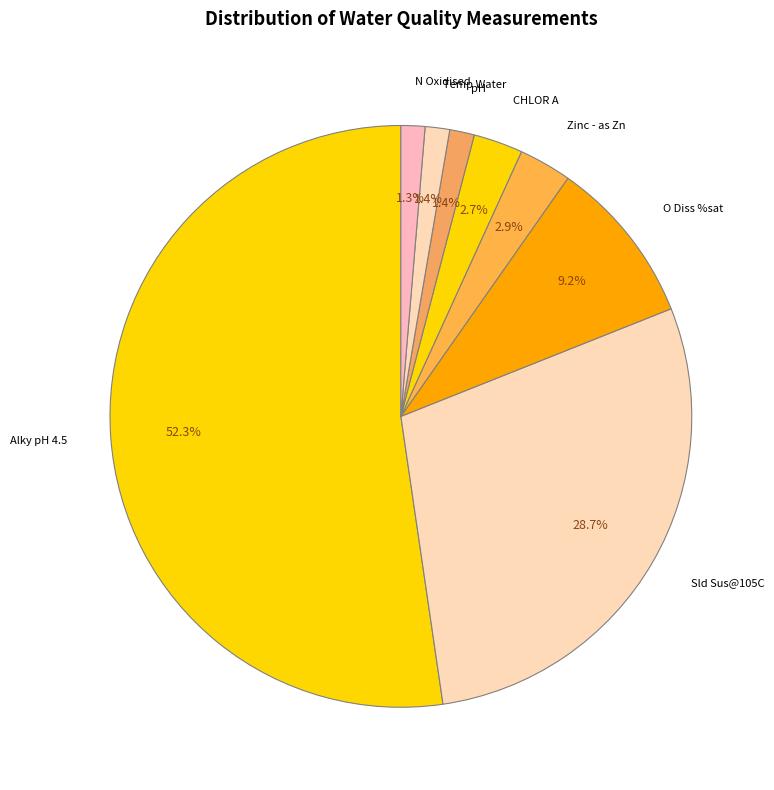

Is it true that O Diss %sat is 9% of the pie?

True